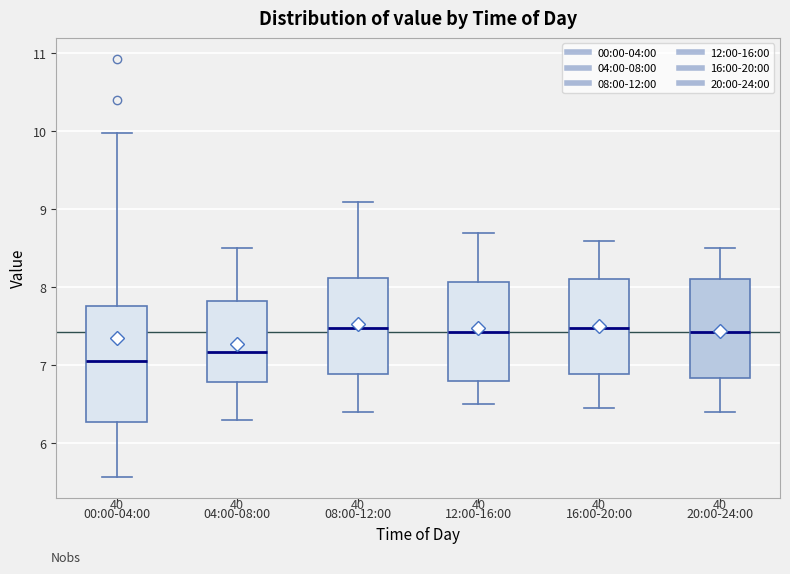

Where does the upper whisker of the box for 16:00-20:00 end on the y-axis? The values are not printed on the chart, so give them approximately, as read against the axis.

8.6